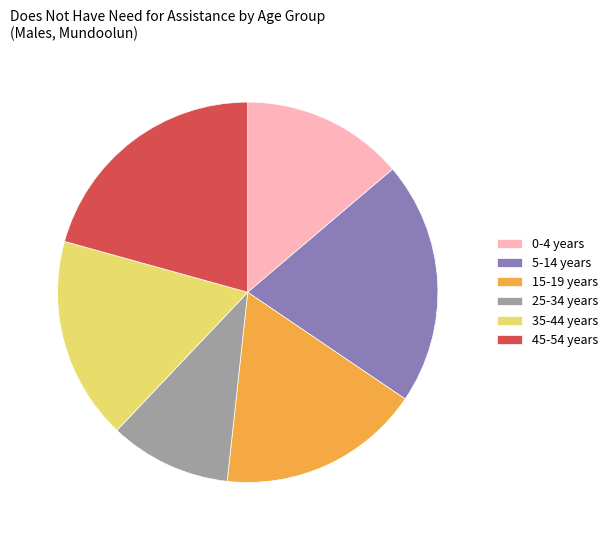

How many slices are in this pie chart?

6